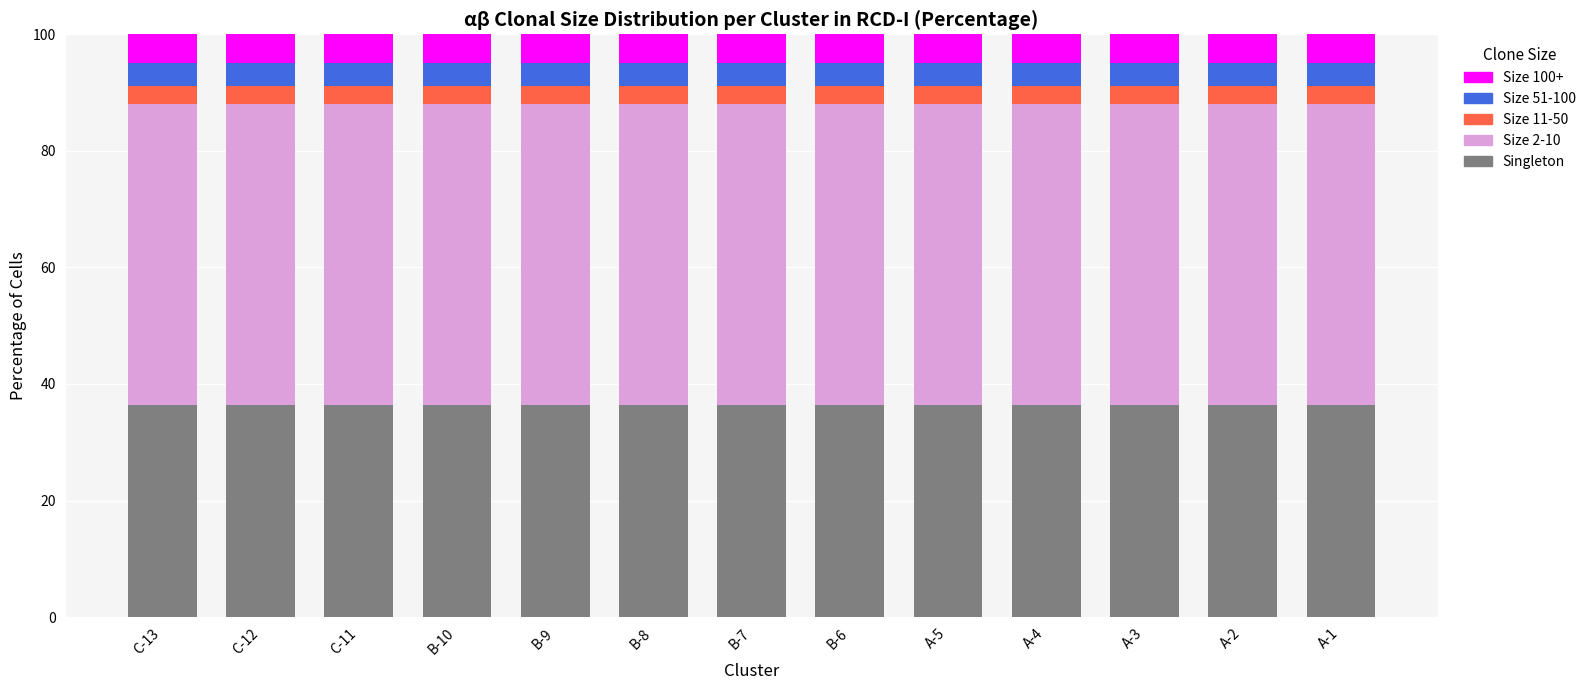

What is the minimum value for Singleton?

36.4